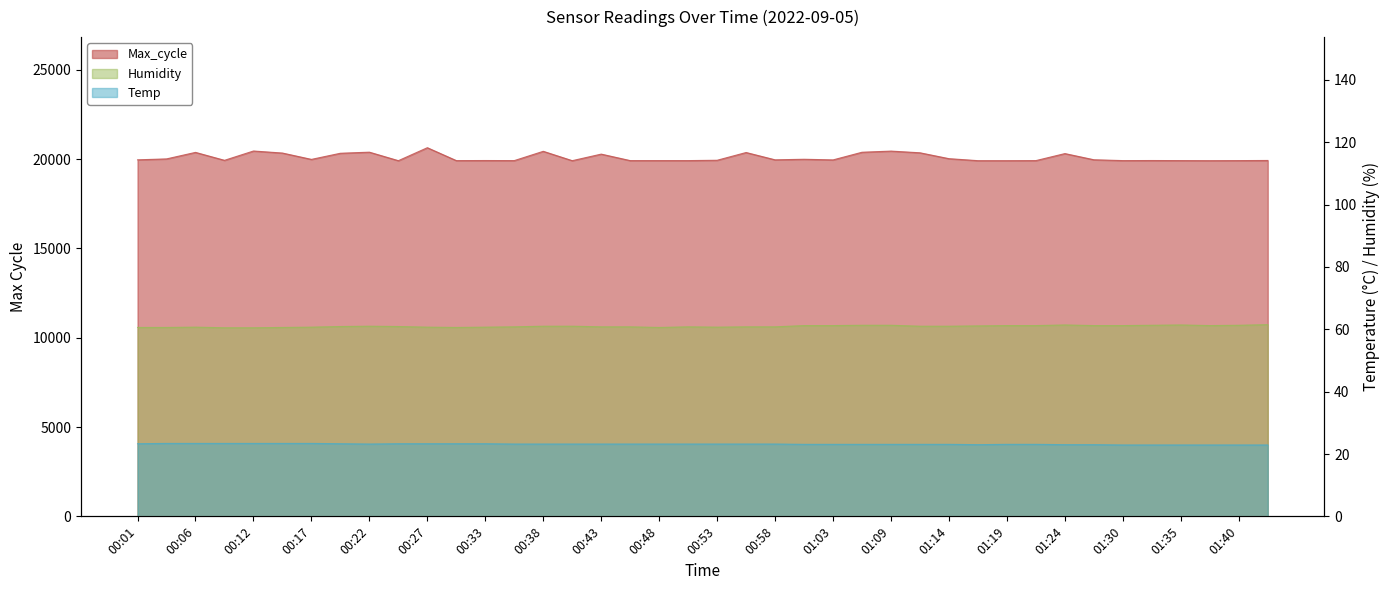

The value of Temp at 01:22 is 23.1. True or false?

True